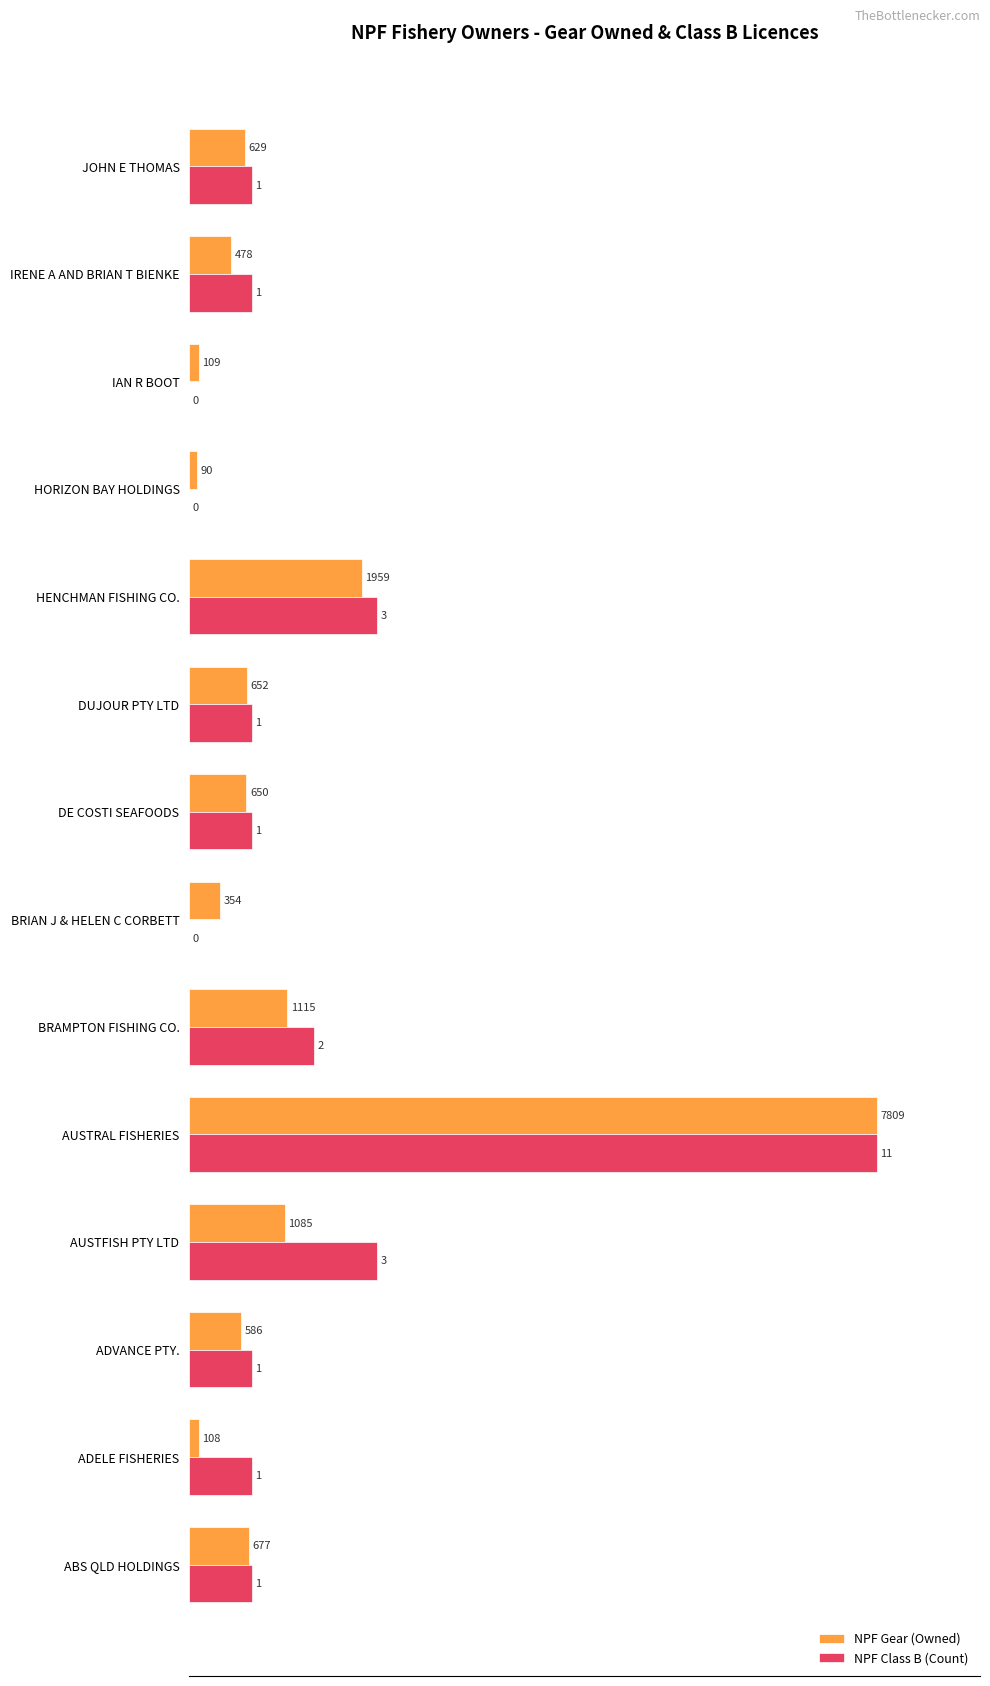

Rank the series by their maximum value, from highest to lowest.

NPF Gear (Owned), NPF Class B (Count)